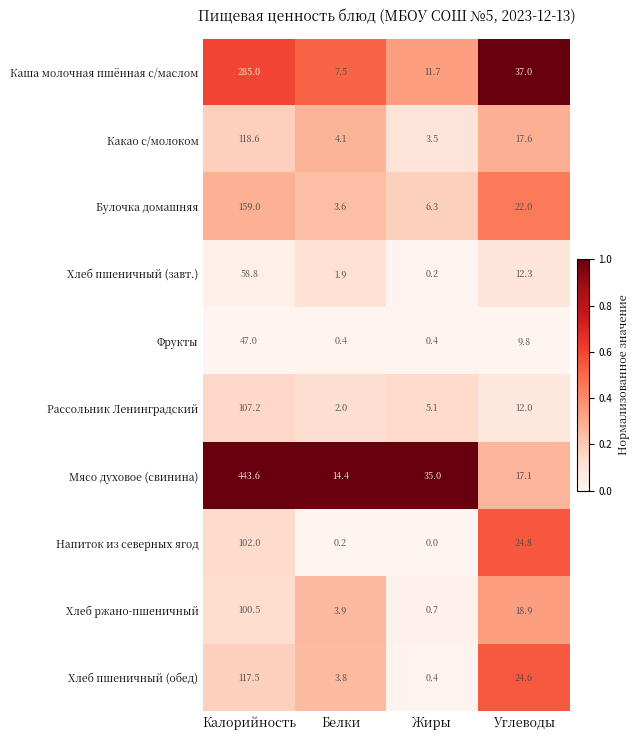

What is the sum of all Фрукты values?

57.6